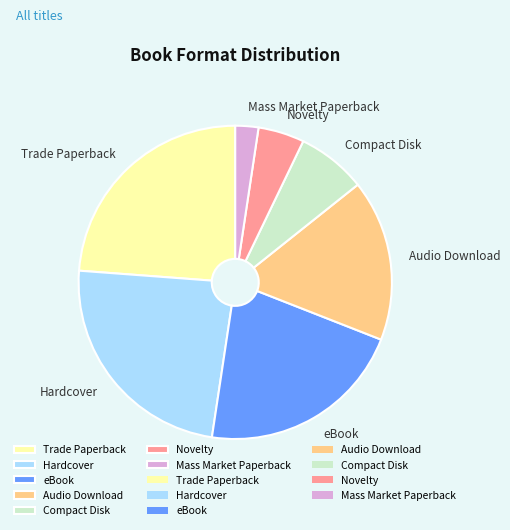

Is Mass Market Paperback the majority of the pie?

No